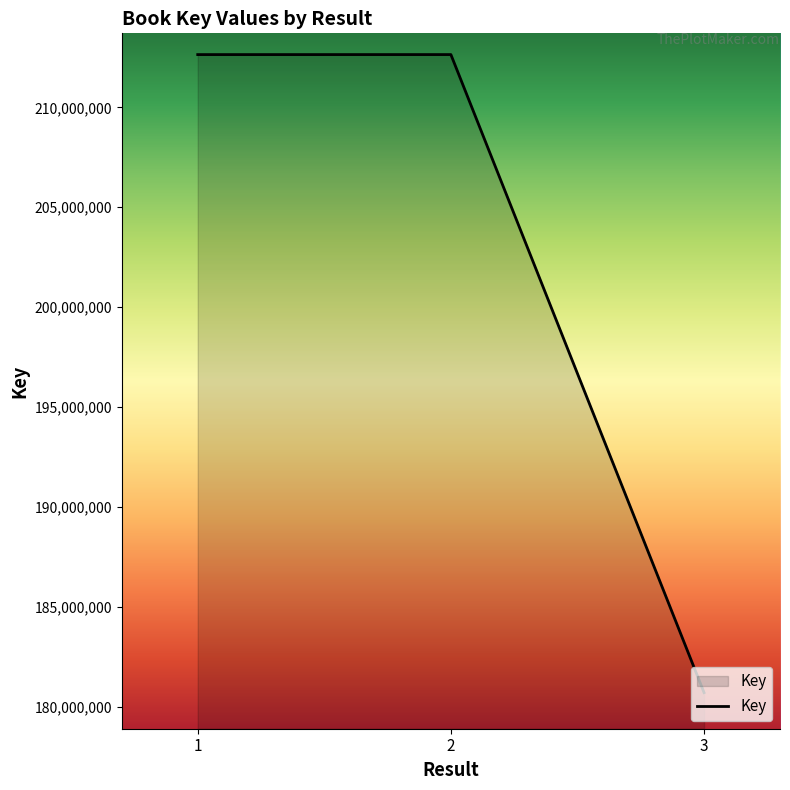

What is the difference between the second highest and minimum values?

31931259